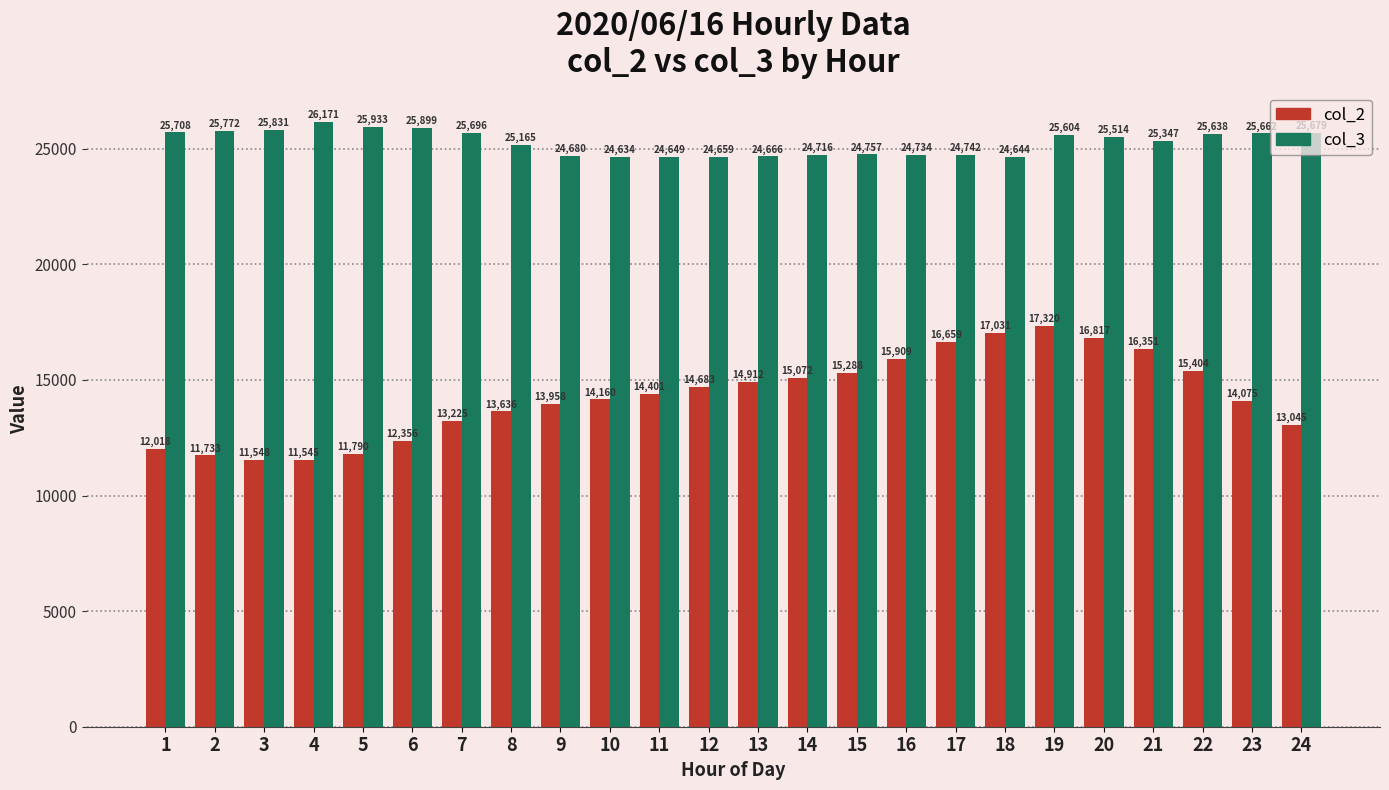

How many bars are there in each group?

2